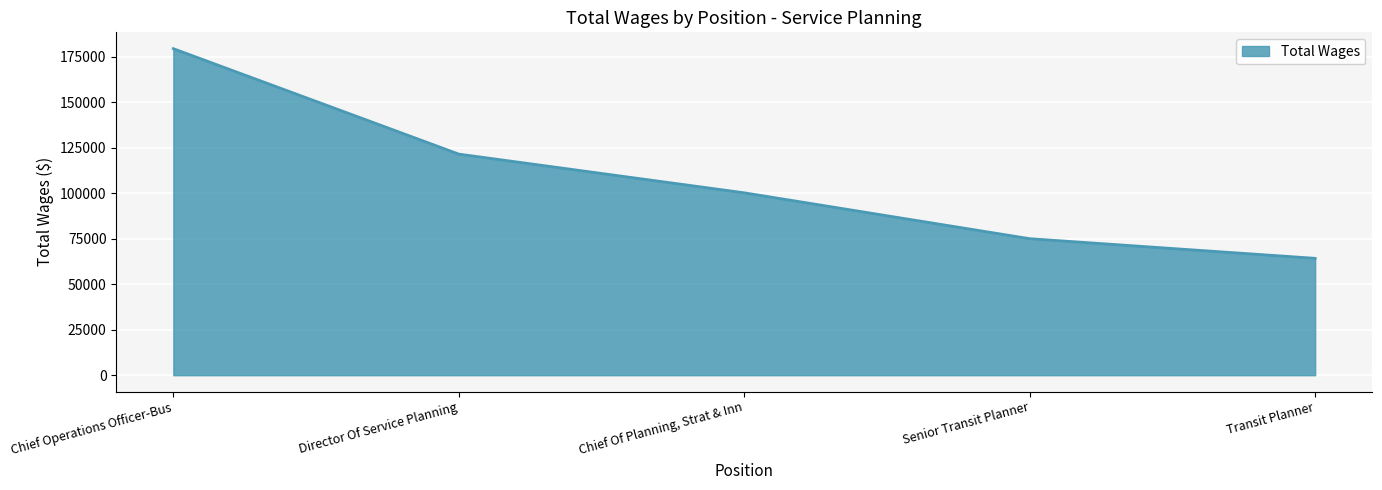

What is the difference between the maximum and minimum values?

115150